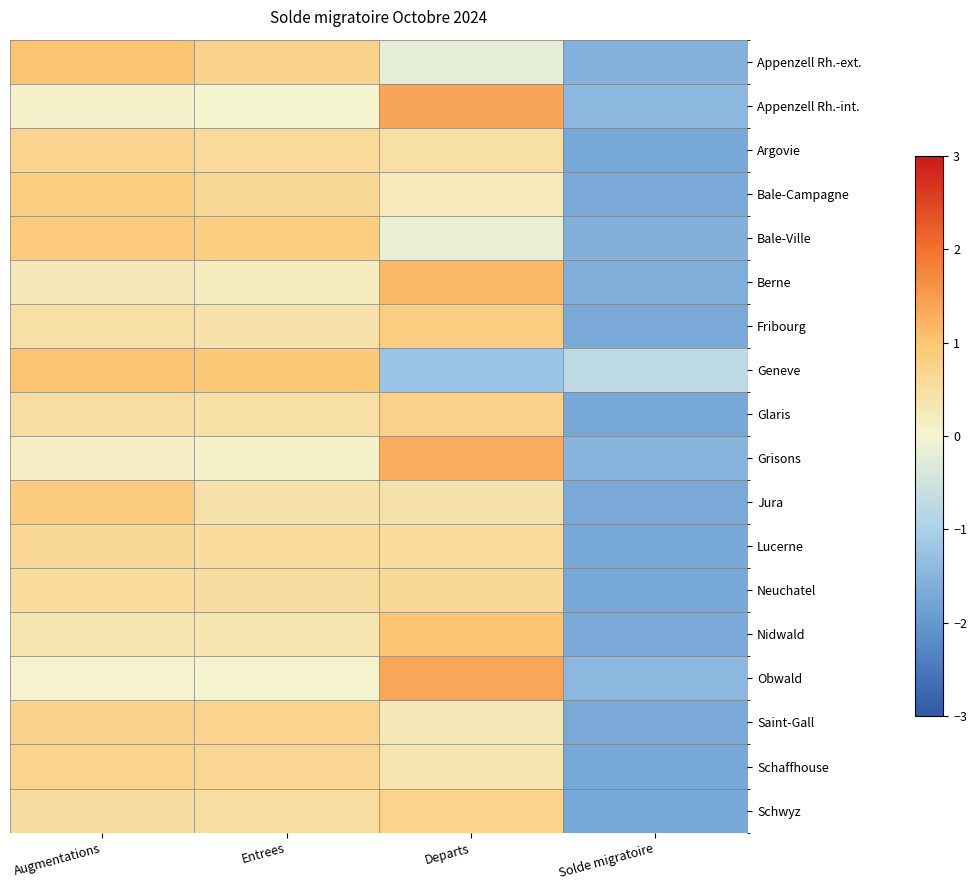

Reading left to right, what are all the values shown in this chart?

Appenzell Rh.-ext.: Augmentations=1.0	Entrees=0.7	Departs=-0.2	Solde migratoire=-1.5
Appenzell Rh.-int.: Augmentations=0.1	Entrees=0.0	Departs=1.4	Solde migratoire=-1.4
Argovie: Augmentations=0.7	Entrees=0.6	Departs=0.5	Solde migratoire=-1.7
Bale-Campagne: Augmentations=0.8	Entrees=0.6	Departs=0.2	Solde migratoire=-1.7
Bale-Ville: Augmentations=0.9	Entrees=0.8	Departs=-0.2	Solde migratoire=-1.6
Berne: Augmentations=0.2	Entrees=0.2	Departs=1.2	Solde migratoire=-1.6
Fribourg: Augmentations=0.5	Entrees=0.4	Departs=0.9	Solde migratoire=-1.7
Geneve: Augmentations=1.0	Entrees=0.9	Departs=-1.2	Solde migratoire=-0.7
Glaris: Augmentations=0.5	Entrees=0.5	Departs=0.8	Solde migratoire=-1.7
Grisons: Augmentations=0.1	Entrees=0.1	Departs=1.3	Solde migratoire=-1.5
Jura: Augmentations=0.9	Entrees=0.4	Departs=0.4	Solde migratoire=-1.7
Lucerne: Augmentations=0.6	Entrees=0.6	Departs=0.6	Solde migratoire=-1.7
Neuchatel: Augmentations=0.5	Entrees=0.5	Departs=0.7	Solde migratoire=-1.7
Nidwald: Augmentations=0.3	Entrees=0.3	Departs=1.0	Solde migratoire=-1.7
Obwald: Augmentations=0.0	Entrees=0.0	Departs=1.4	Solde migratoire=-1.5
Saint-Gall: Augmentations=0.7	Entrees=0.7	Departs=0.3	Solde migratoire=-1.7
Schaffhouse: Augmentations=0.7	Entrees=0.7	Departs=0.3	Solde migratoire=-1.7
Schwyz: Augmentations=0.5	Entrees=0.5	Departs=0.7	Solde migratoire=-1.7